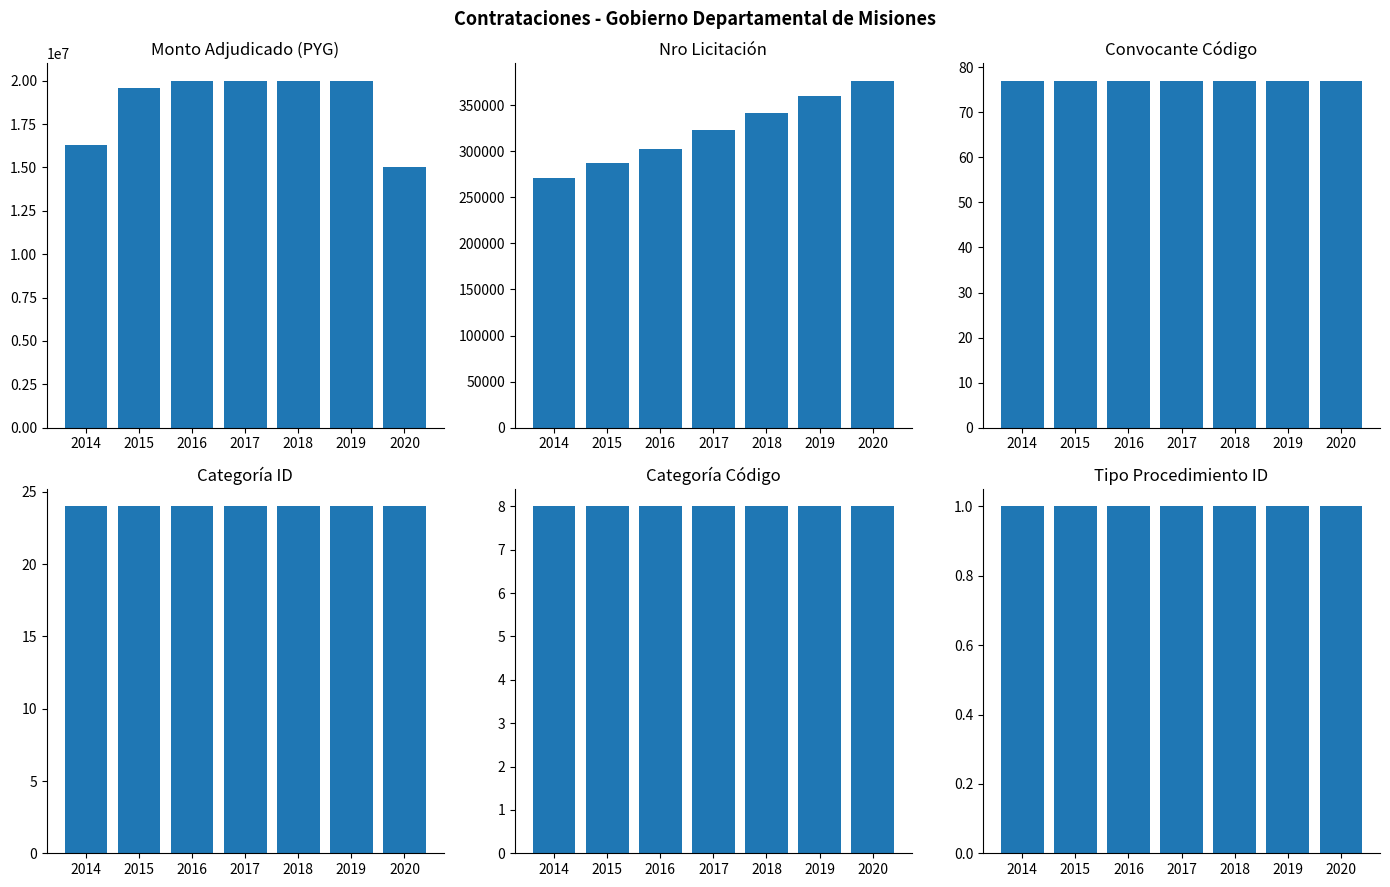

The value of convocante_codigo at 2015 is 77. True or false?

True